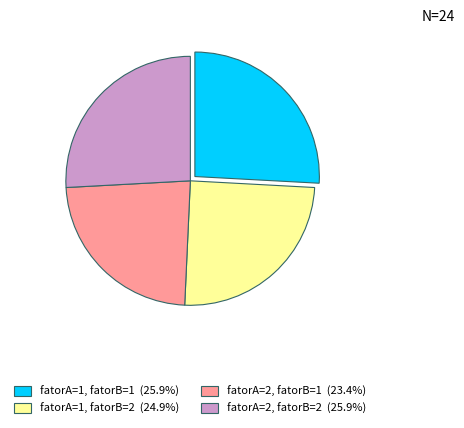

What is the ratio of the value at fatorA=1, fatorB=2 (24.9%) to the value at fatorA=1, fatorB=1 (25.9%)?

1.0